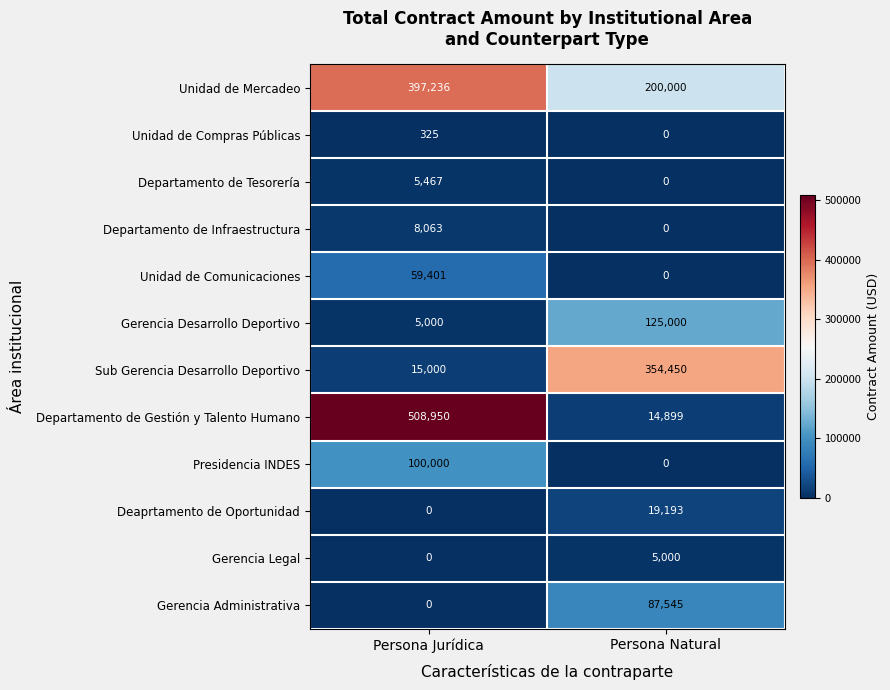

Between Persona Jurídica and Persona Natural, which series saw the biggest shift?

Departamento de Gestión y Talento Humano